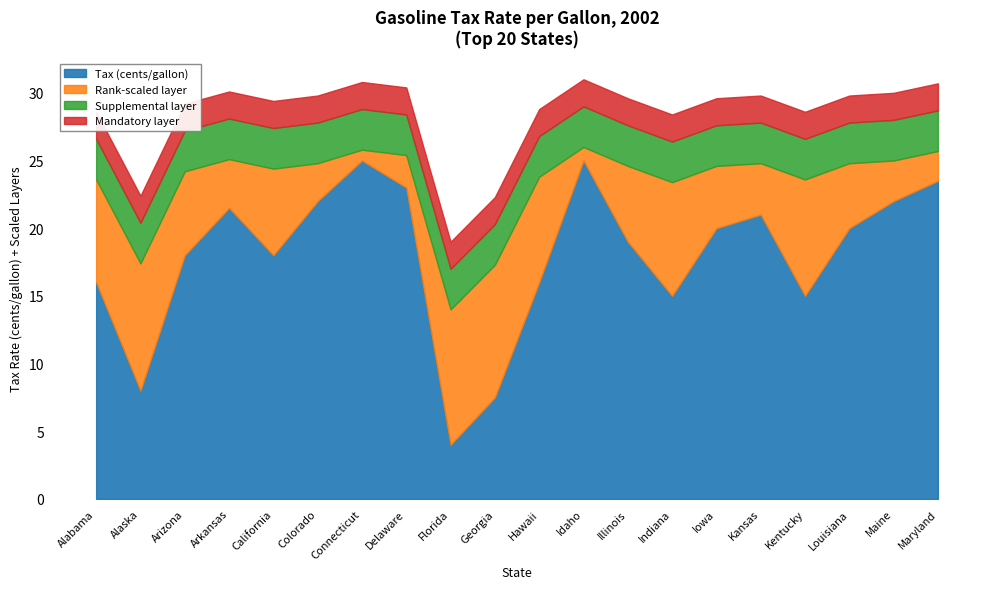

Reading left to right, extract all data points from this chart.

Tax: Alabama=16.0	Alaska=8.0	Arizona=18.0	Arkansas=21.5	California=18.0	Colorado=22.0	Connecticut=25.0	Delaware=23.0	Florida=4.0	Georgia=7.5	Hawaii=16.0	Idaho=25.0	Illinois=19.0	Indiana=15.0	Iowa=20.0	Kansas=21.0	Kentucky=15.0	Louisiana=20.0	Maine=22.0	Maryland=23.5
Rank: Alabama=38.0	Alaska=47.0	Arizona=31.0	Arkansas=18.0	California=32.0	Colorado=14.0	Connecticut=4.0	Delaware=12.0	Florida=50.0	Georgia=49.0	Hawaii=39.0	Idaho=5.0	Illinois=28.0	Indiana=42.0	Iowa=23.0	Kansas=19.0	Kentucky=43.0	Louisiana=24.0	Maine=15.0	Maryland=11.0